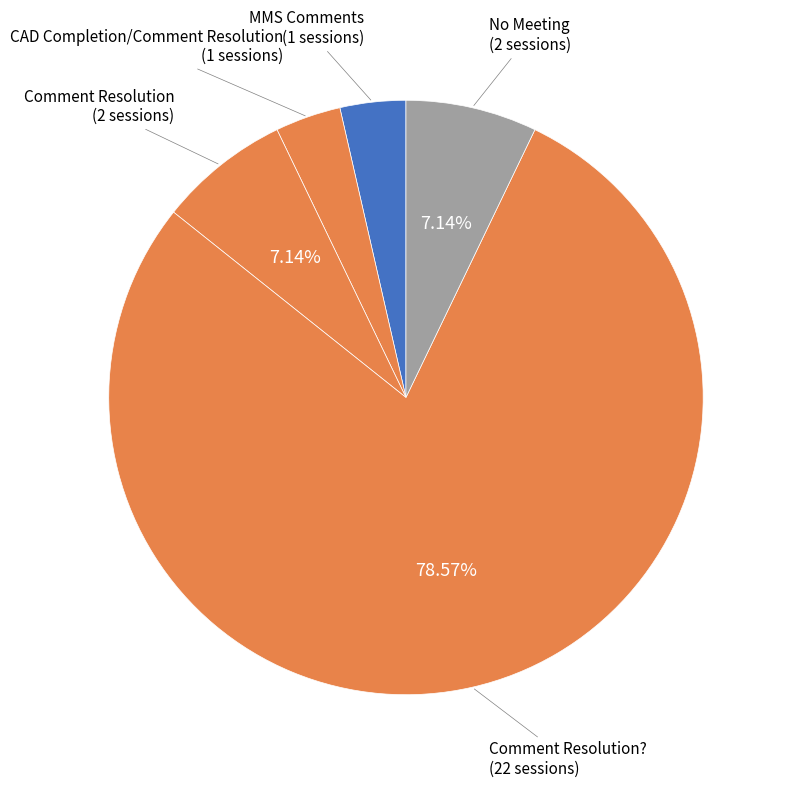

How many slices are in this pie chart?

5